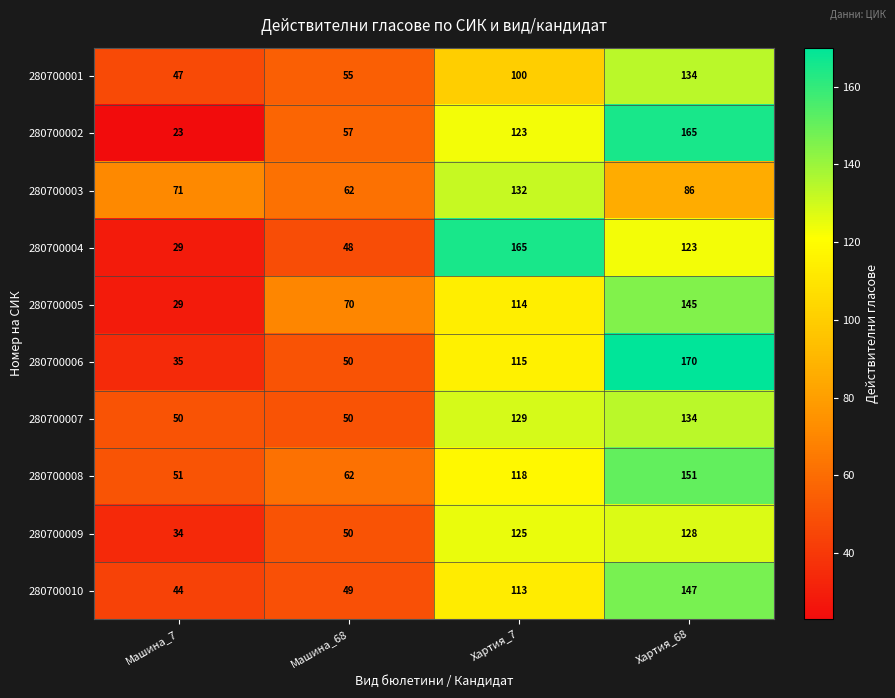

What is the average value of the 280700007 series?

91